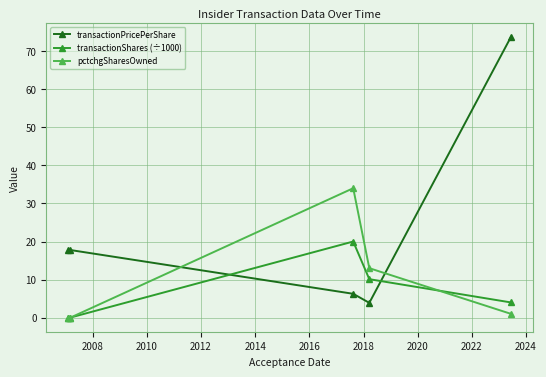

How many lines are shown in the chart?

3